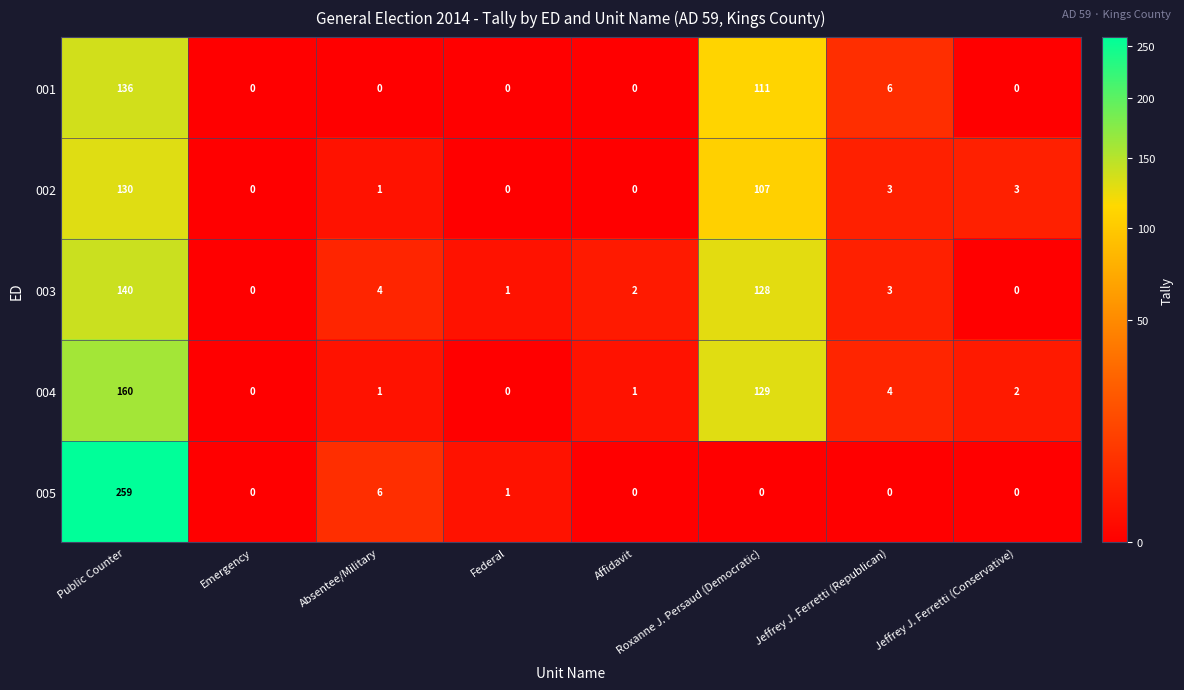

List the series in order of their overall mean, lowest first.

002, 001, 005, 003, 004